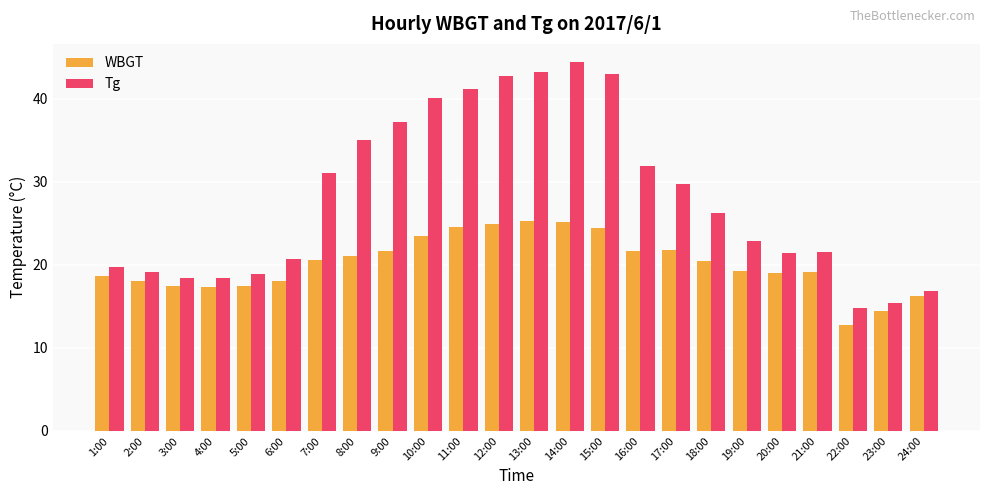

List the series in order of their overall mean, highest first.

Tg, WBGT